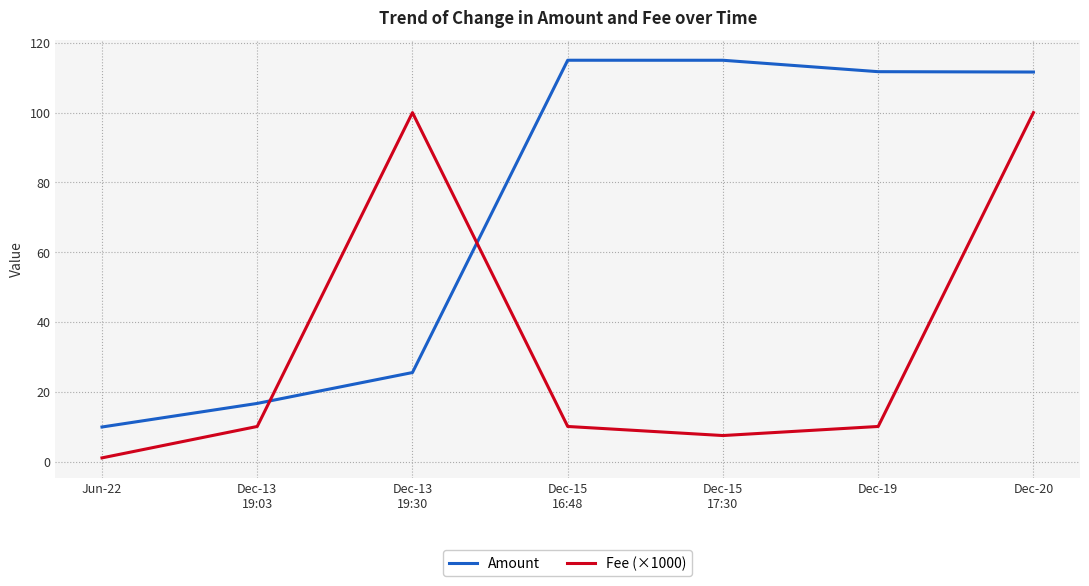

Which series has the widest spread of values?

Amount